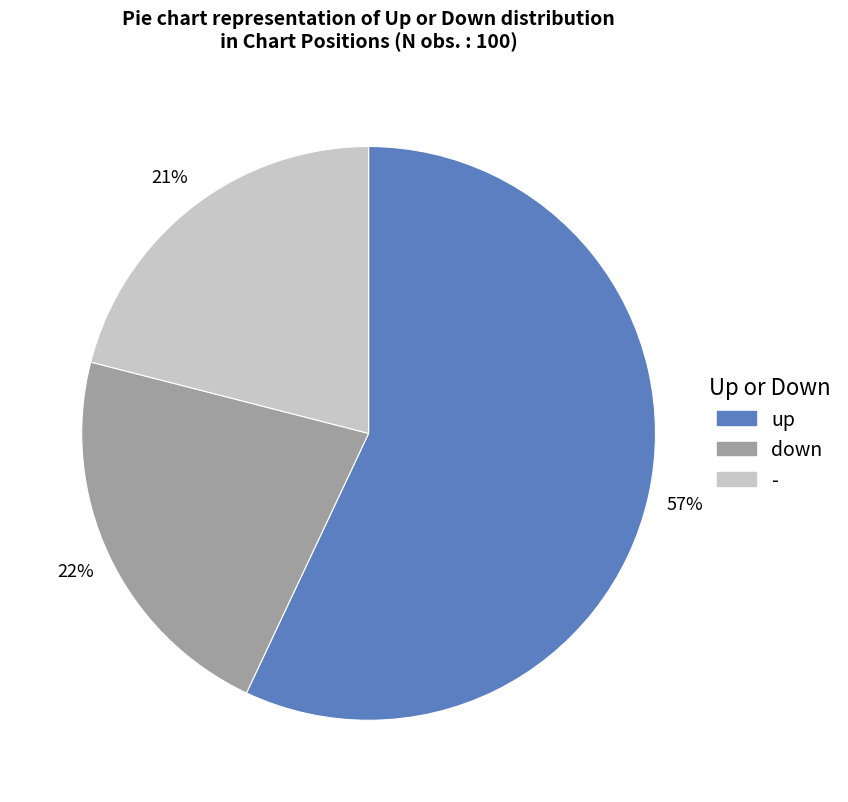

To the nearest percent, what portion does - represent?

21%